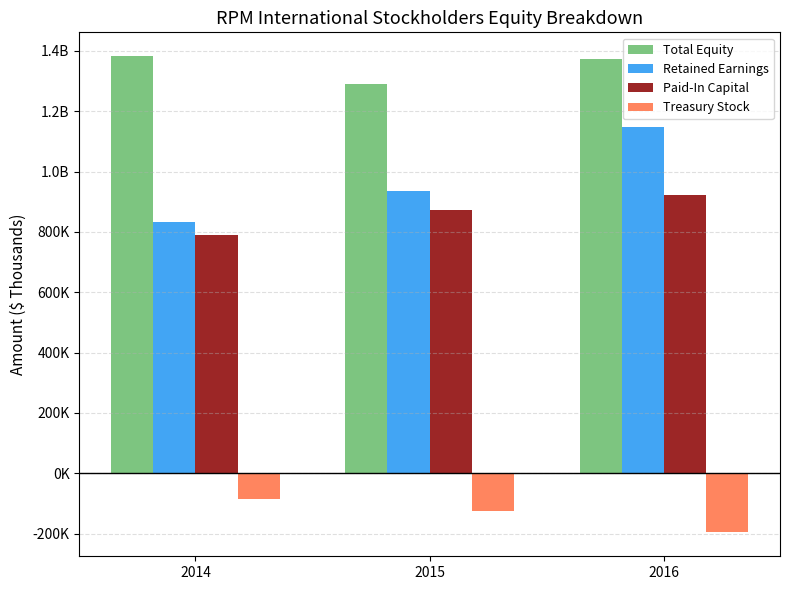

What is the value of the Treasury Stock bar at the 3rd from the left?

-196274